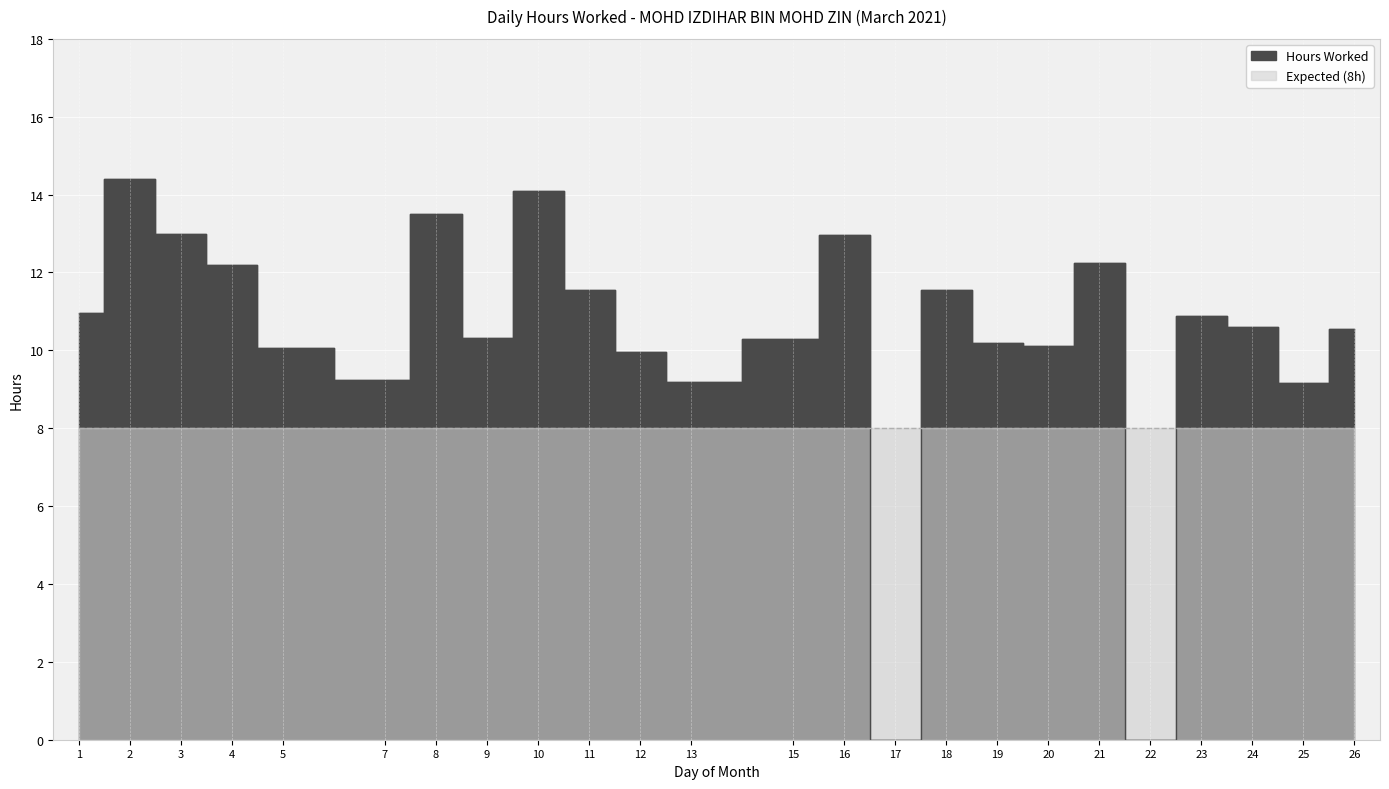

What is the maximum value shown in the chart?

14.4